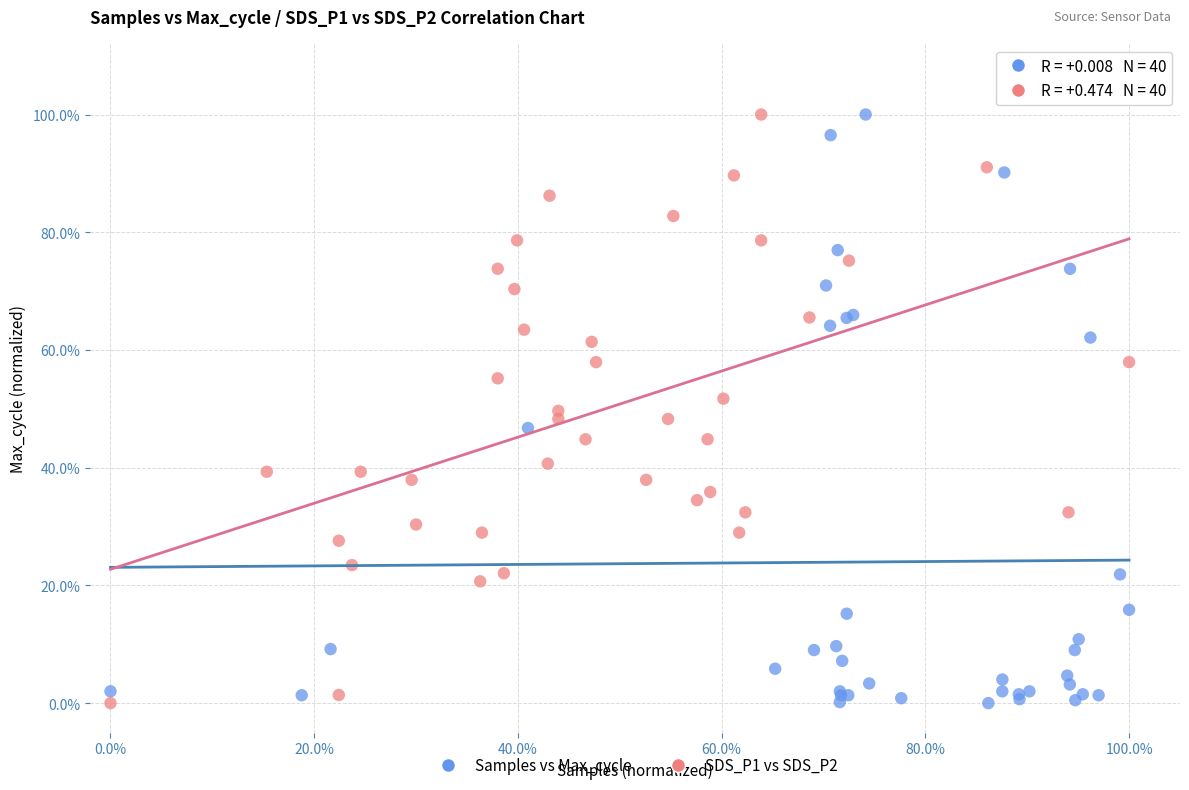

What are all the series names shown in the legend?

Samples vs Max_cycle, SDS_P1 vs SDS_P2